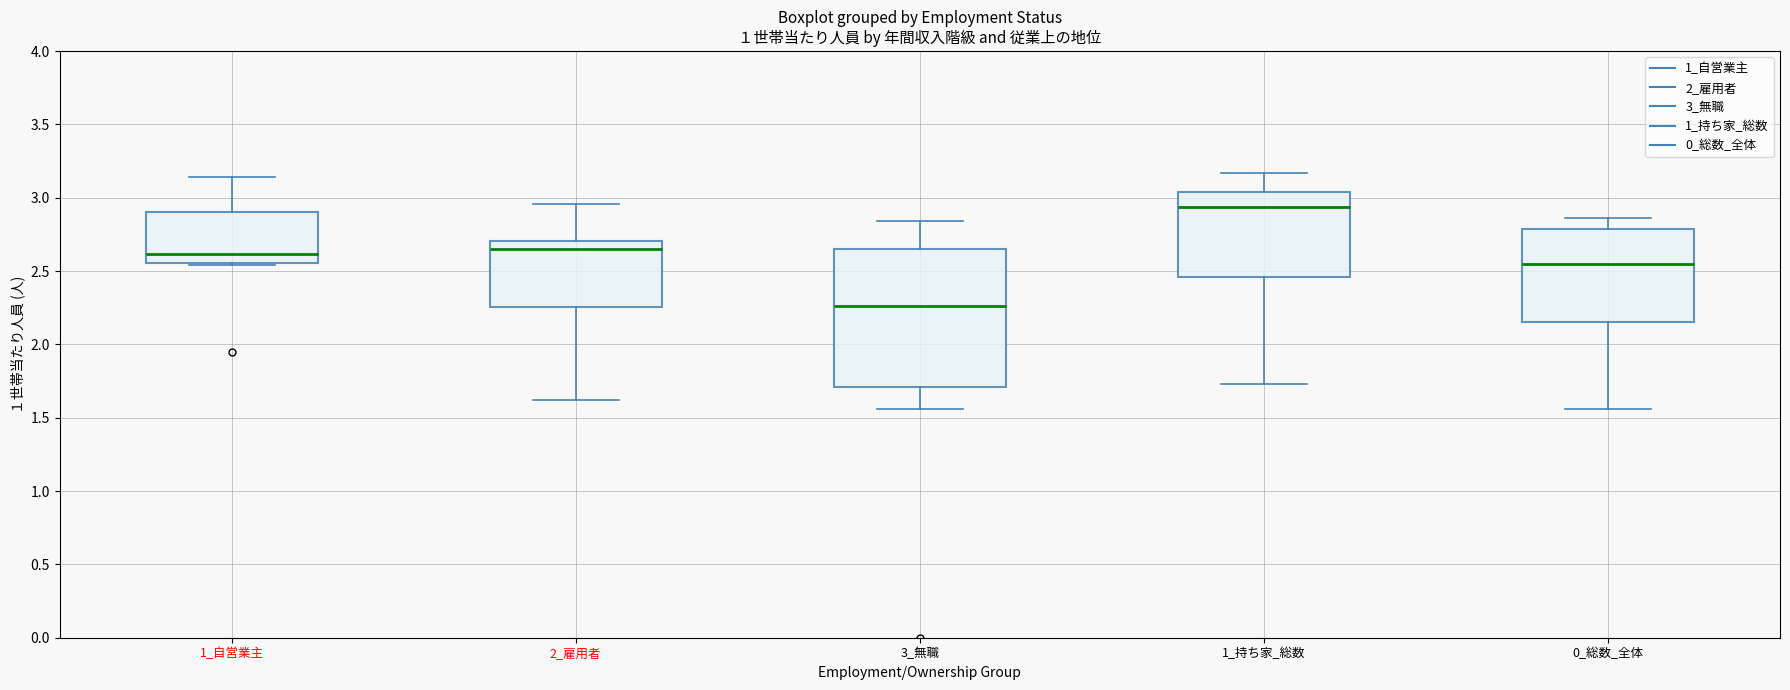

Which box's median line is the lowest?

3_無職